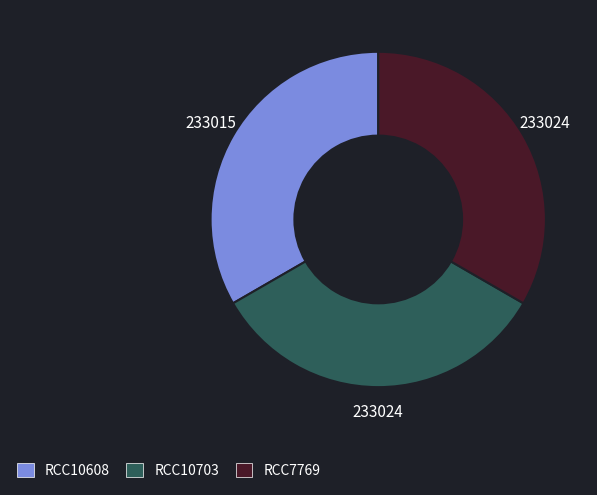

Approximately how many times larger is the value at RCC10608 compared to RCC7769?

1.0